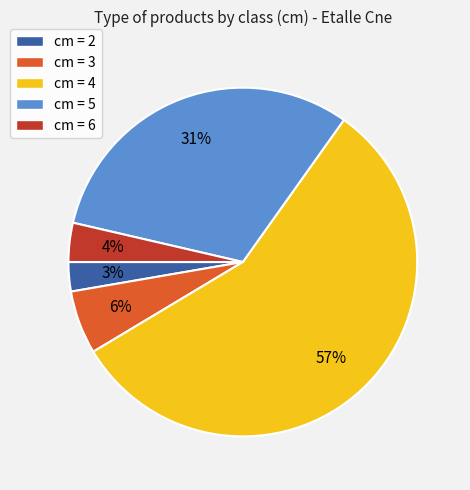

To the nearest percent, what is the average slice percentage?

20%